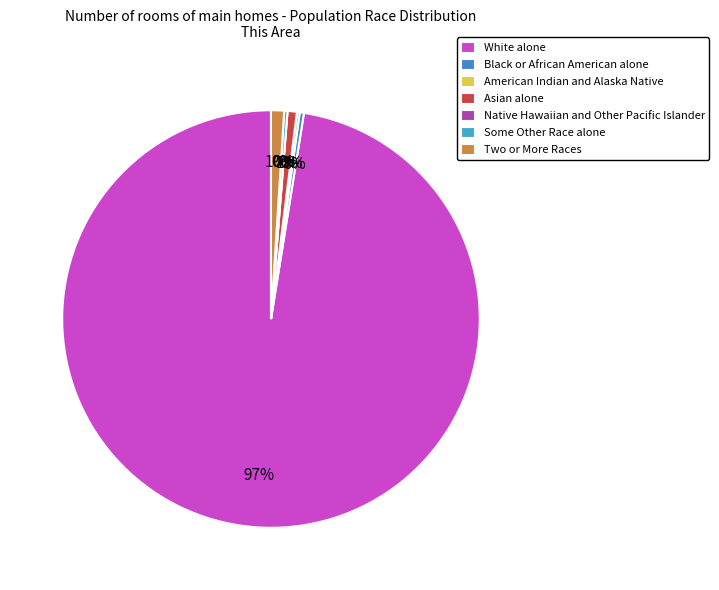

How many slices are in this pie chart?

7